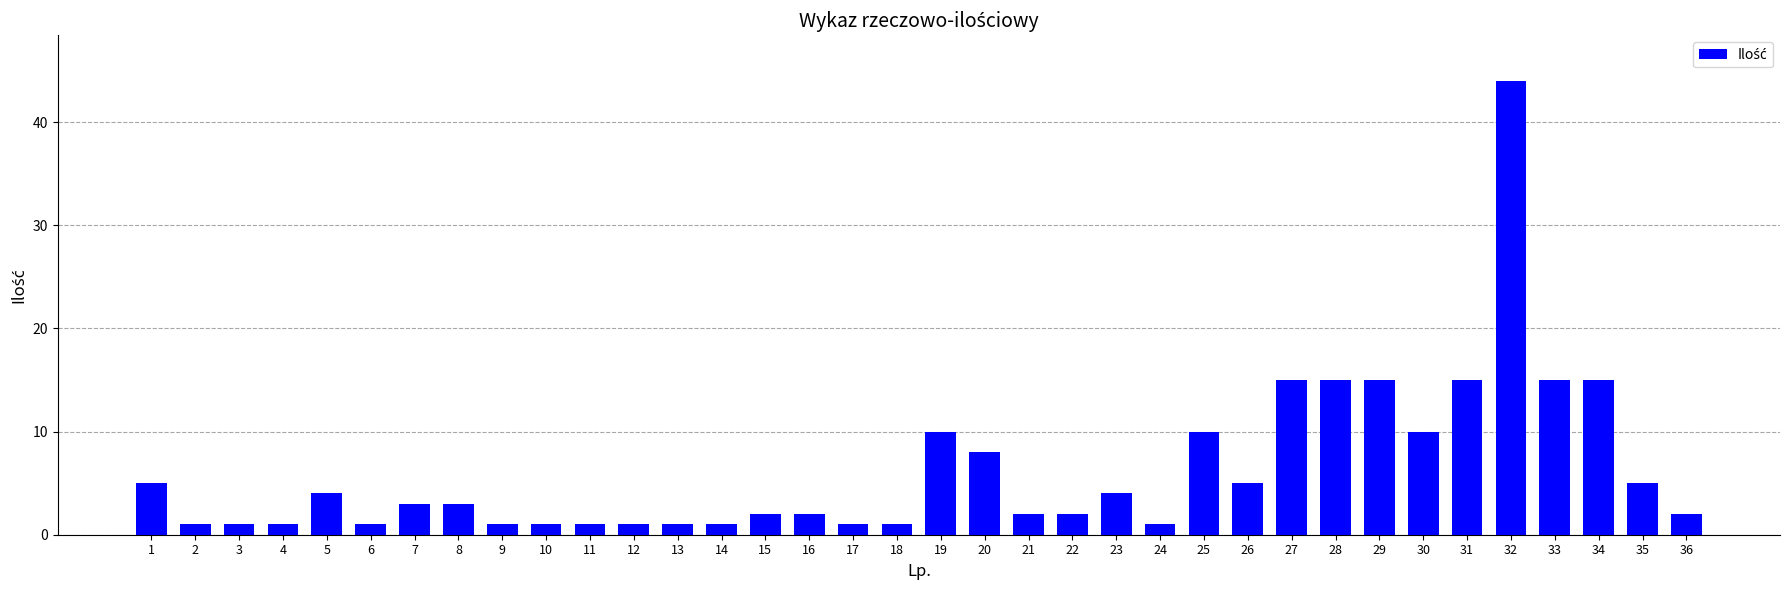

How many bars are there in total?

36